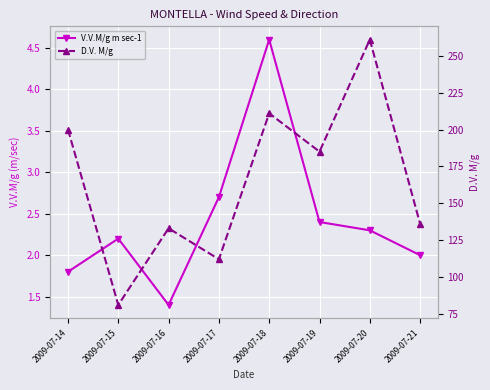

What is the total value across all series at 2009-07-19?

187.4